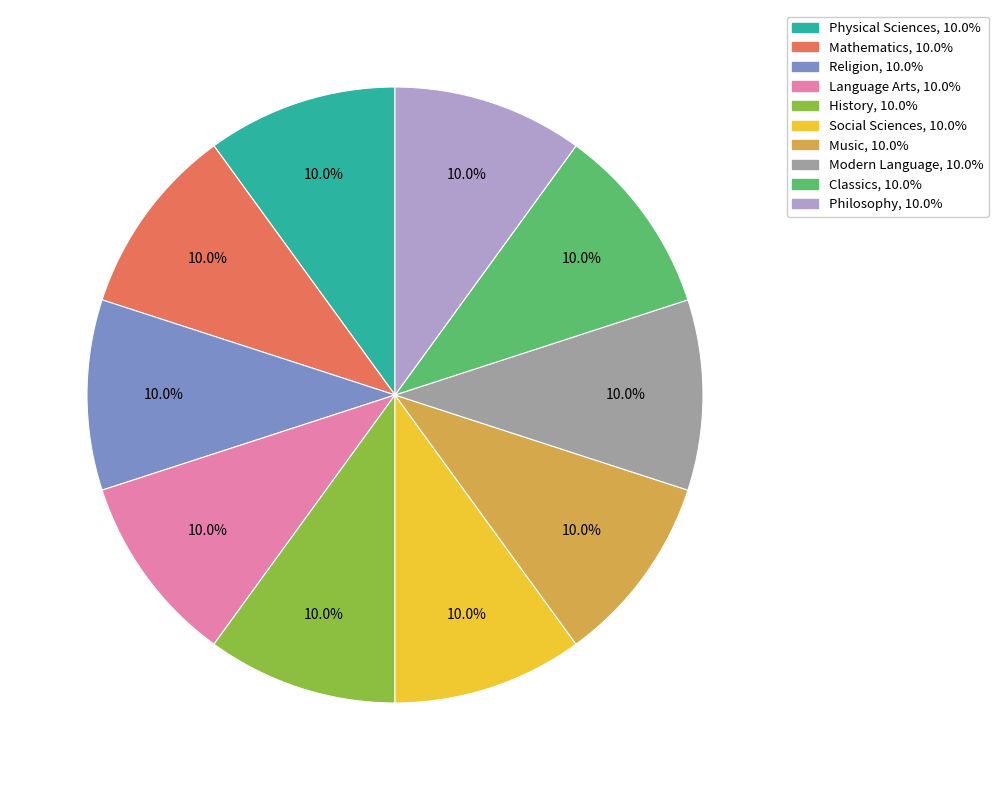

Is Mathematics the majority of the pie?

No